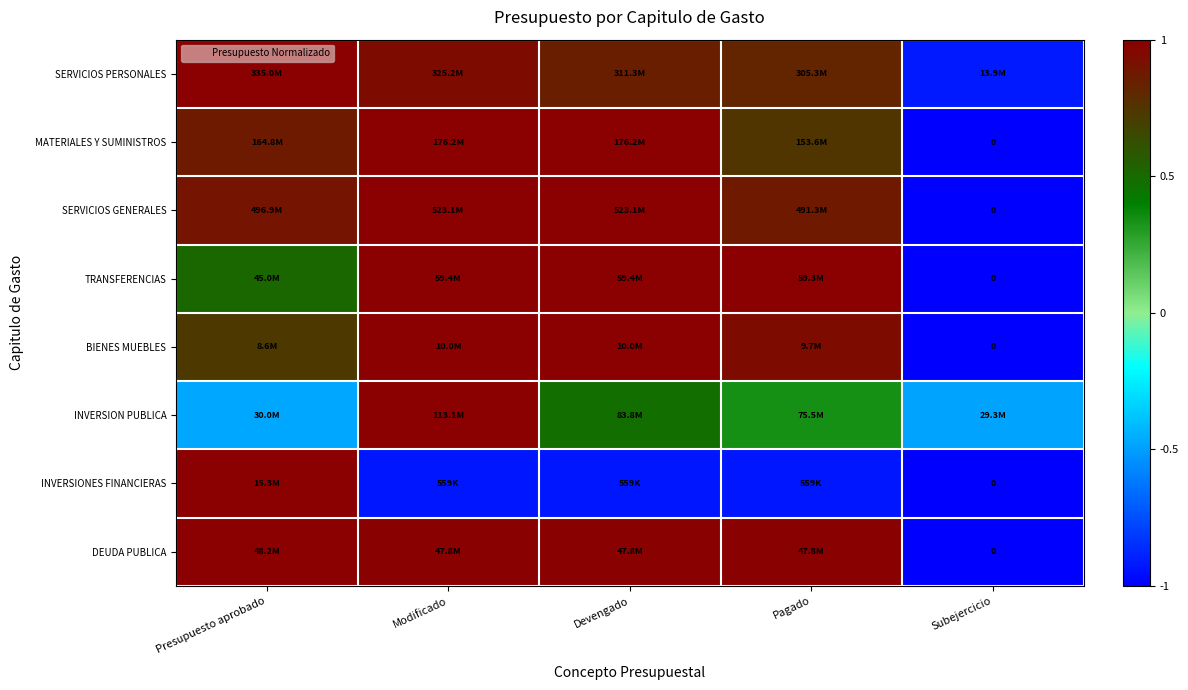

True or false: INVERSIONES FINANCIERAS has a value of -1.2 at Modificado.

False